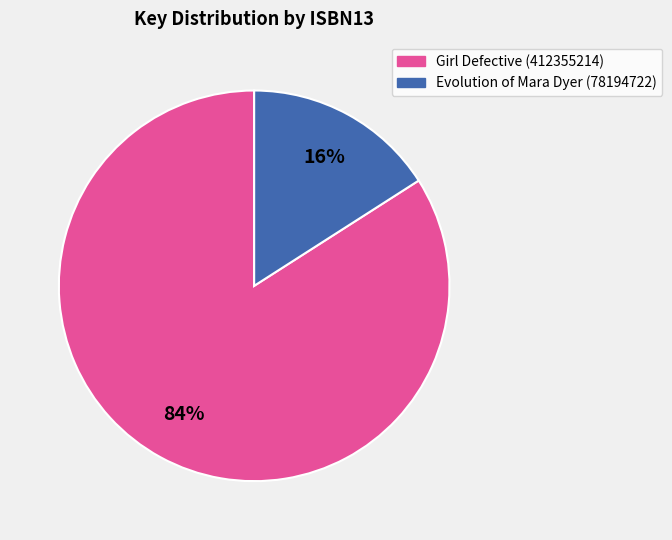

How many segments does this pie chart have?

2